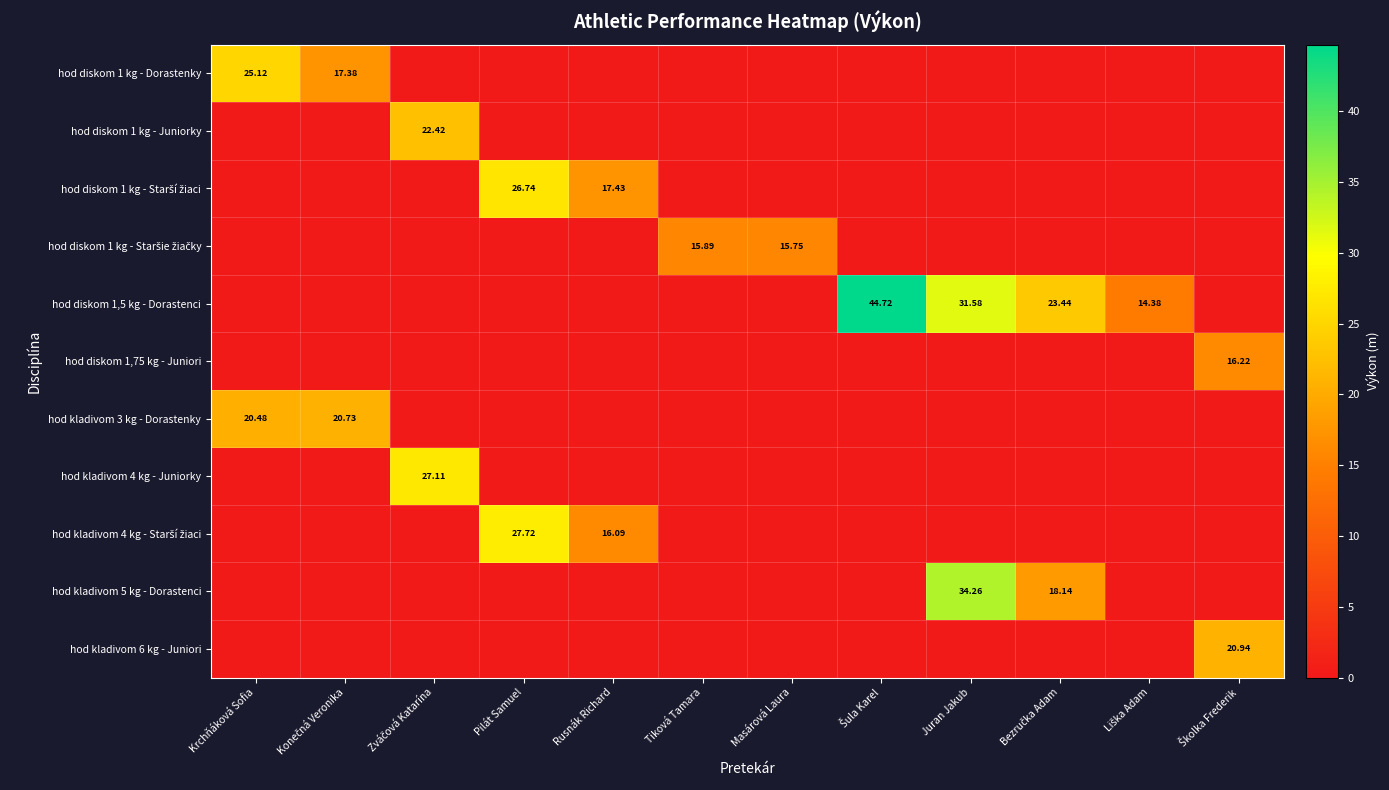

The value of hod diskom 1 kg - Dorastenky at Bezručka Adam is 0.0. True or false?

True